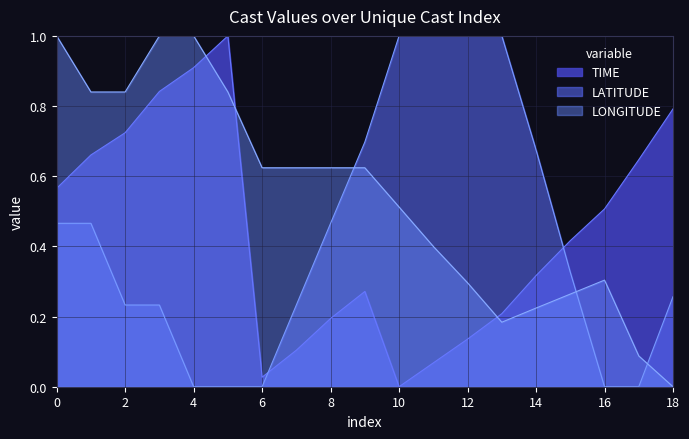

Which series has the largest total across all categories?

LONGITUDE